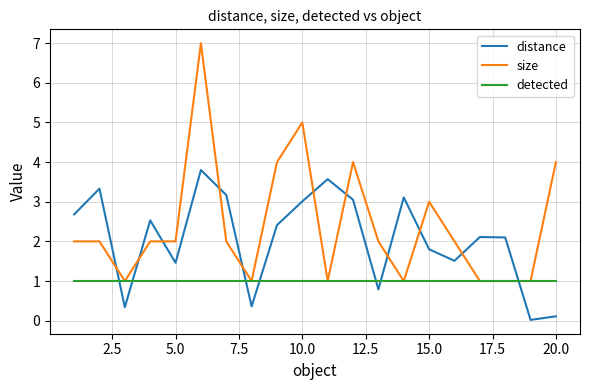

What are all the series names shown in the legend?

distance, size, detected